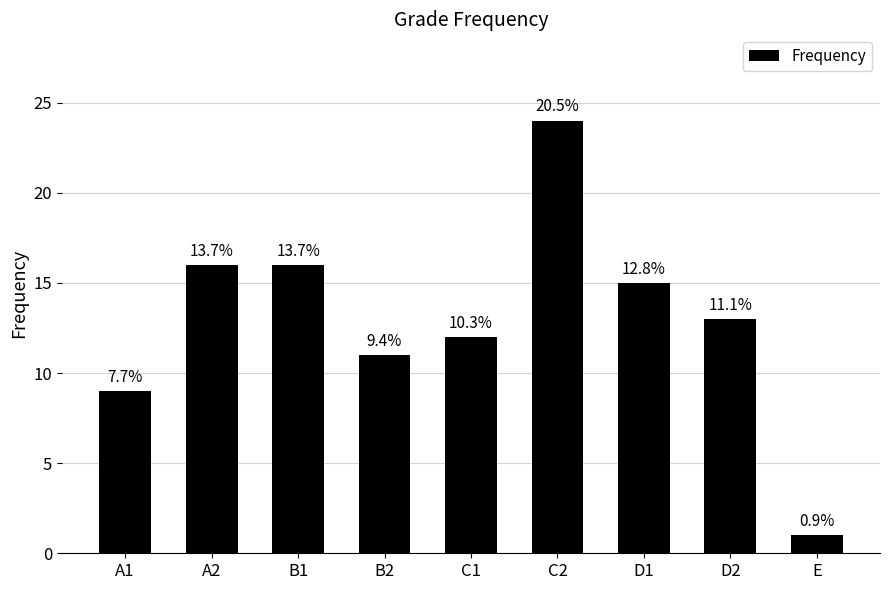

Reading left to right, list all the values displayed in this chart.

A1=9	A2=16	B1=16	B2=11	C1=12	C2=24	D1=15	D2=13	E=1